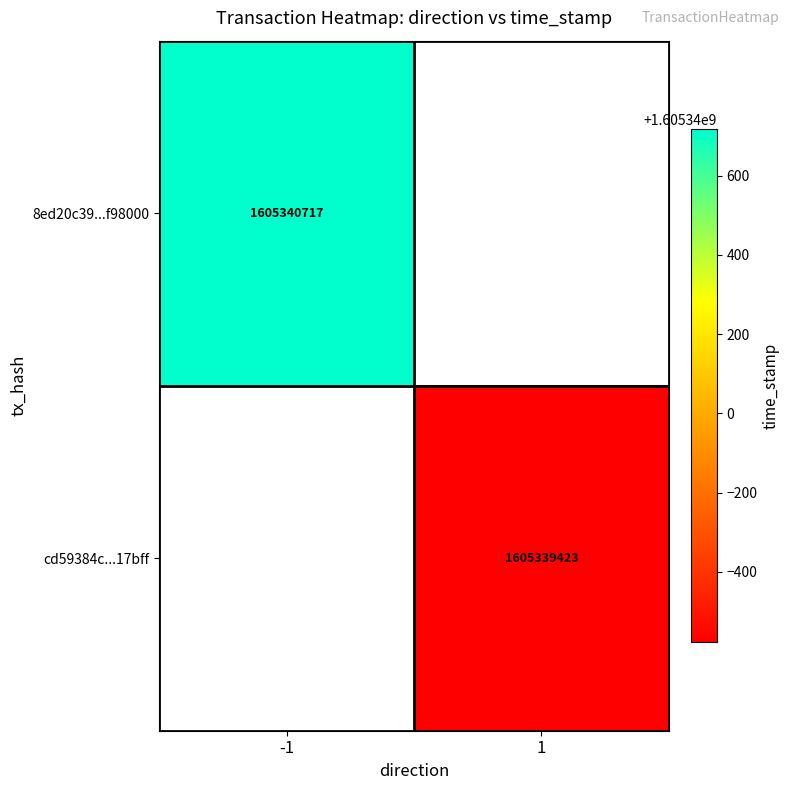

List the series in order of their peak value, highest first.

8ed20c39e6aa121d265c1e4e91da905a5f98000, cd59384ca880b5da6ec77d543e441f79d217bff